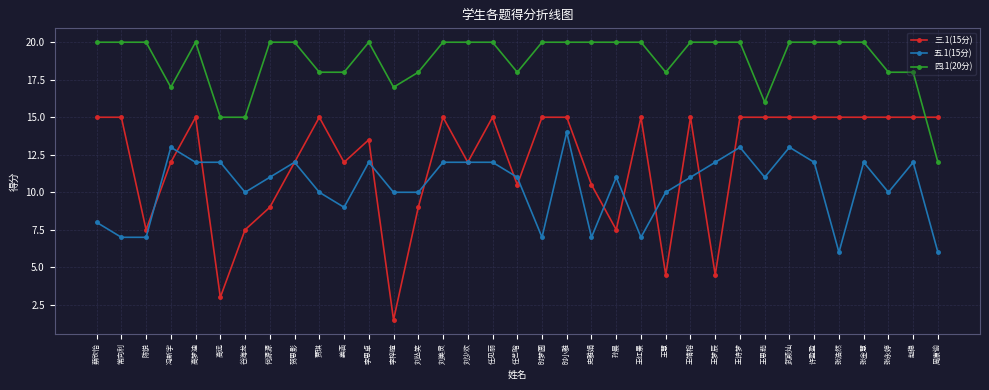

Where is the first local maximum for 五.1(15分)?

冯新宇